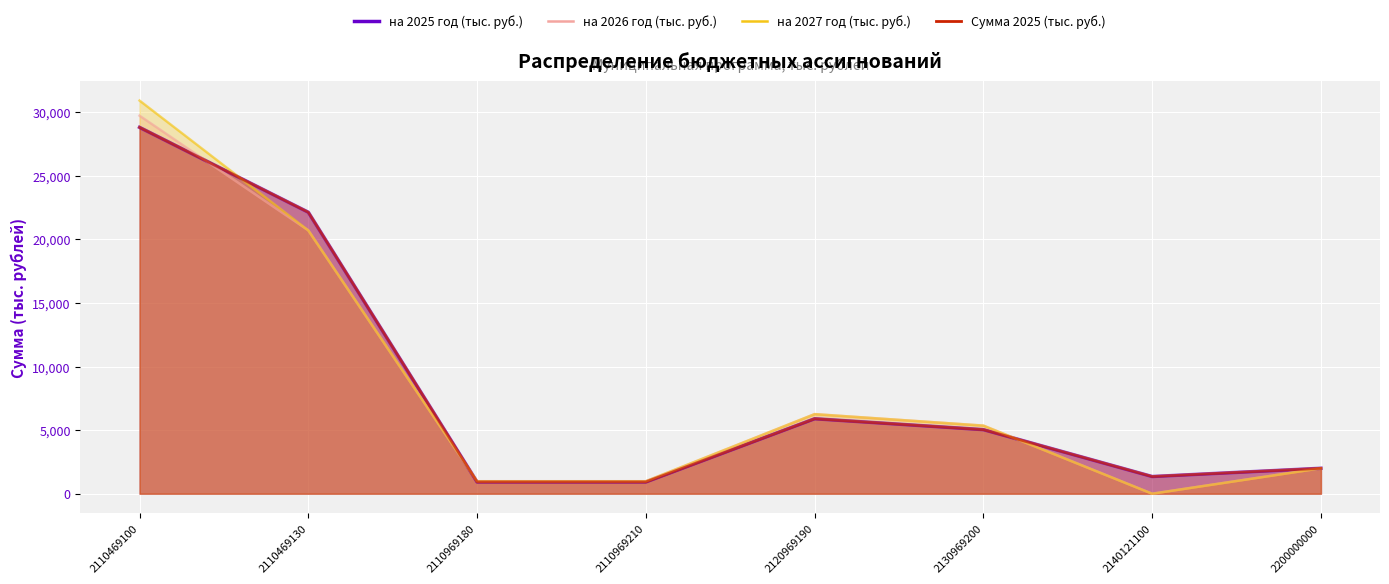

Reading left to right, list all the values displayed in this chart.

на 2025 год (тыс. руб.): 2110469100=28806.8	2110469130=22133.7	2110969180=923.3	2110969210=923.1	2120969190=5894.4	2130969200=5037.6	2140121100=1351.3	2200000000=2000.0
на 2026 год (тыс. руб.): 2110469100=29723.8	2110469130=20704.9	2110969180=979.9	2110969210=979.7	2120969190=6257.4	2130969200=5354.4	2140121100=0.0	2200000000=2000.0
на 2027 год (тыс. руб.): 2110469100=30913.1	2110469130=20704.9	2110969180=979.9	2110969210=979.7	2120969190=6257.4	2130969200=5354.4	2140121100=0.0	2200000000=2000.0
Сумма 2025 (тыс. руб.): 2110469100=28806.8	2110469130=22133.7	2110969180=923.3	2110969210=923.1	2120969190=5894.4	2130969200=5037.6	2140121100=1351.3	2200000000=2000.0